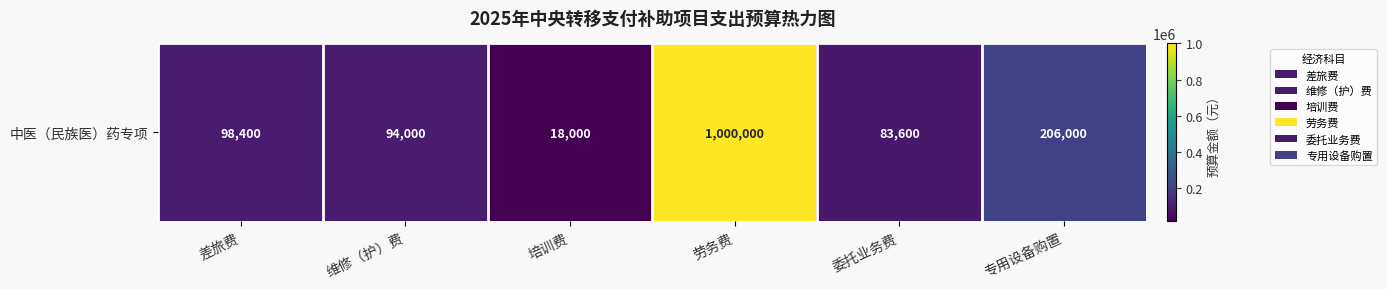

Rank the categories by value from lowest to highest.

培训费, 委托业务费, 维修（护）费, 差旅费, 专用设备购置, 劳务费